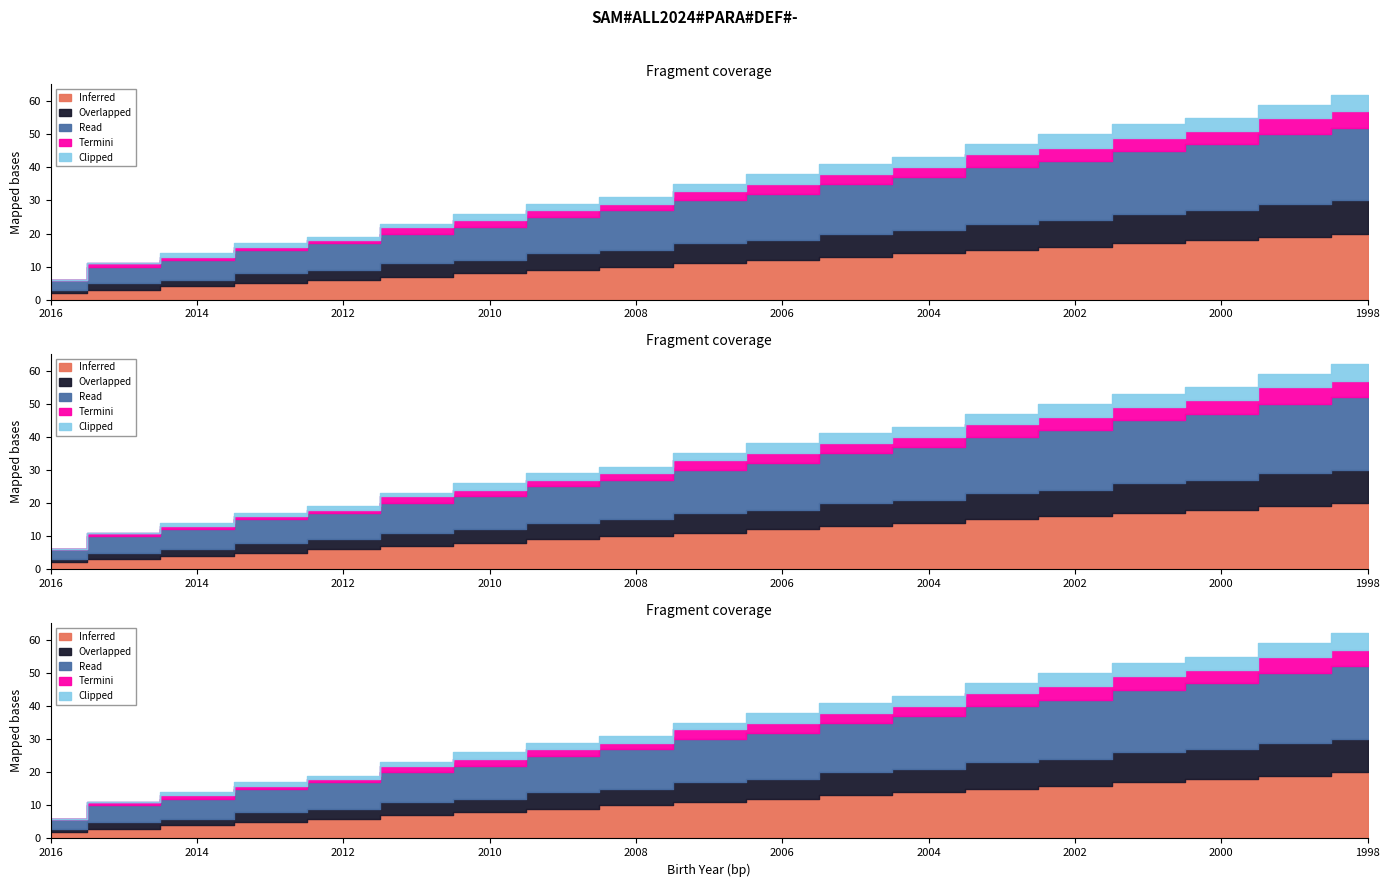

How many data points in Read are less than 13?

9